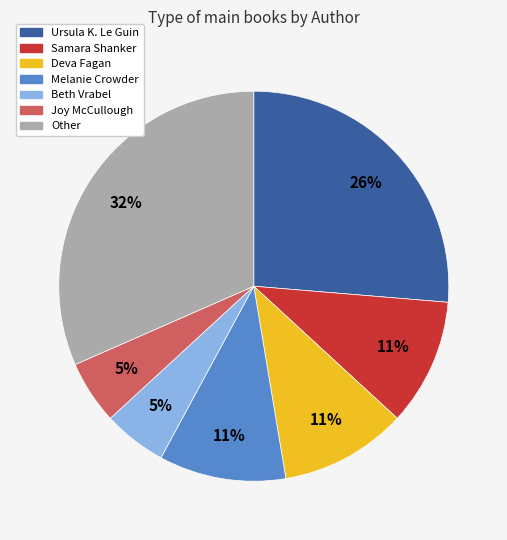

Does any single category account for the majority?

No